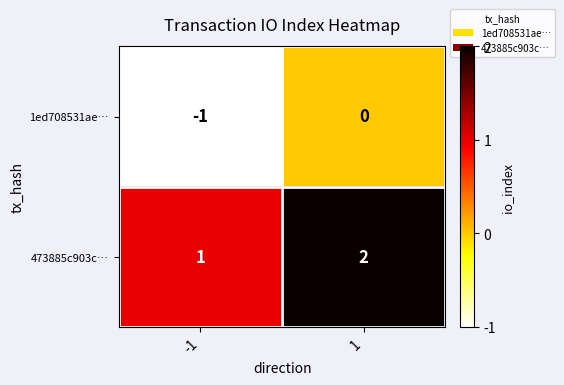

List the series in order of their overall mean, lowest first.

1ed708531ae…, 473885c903c…